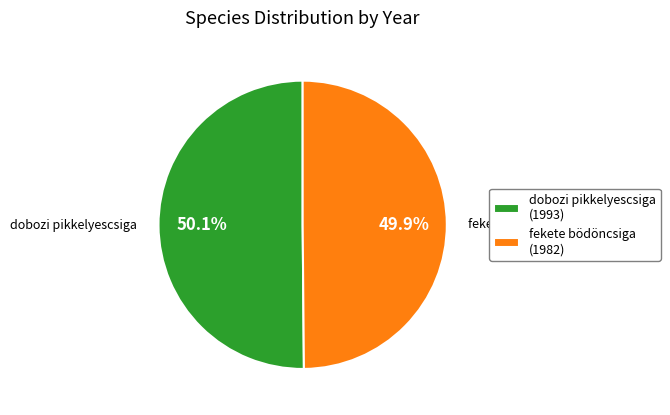

Do dobozi pikkelyescsiga (1993) and fekete bödöncsiga (1982) together represent more than half of the pie?

Yes